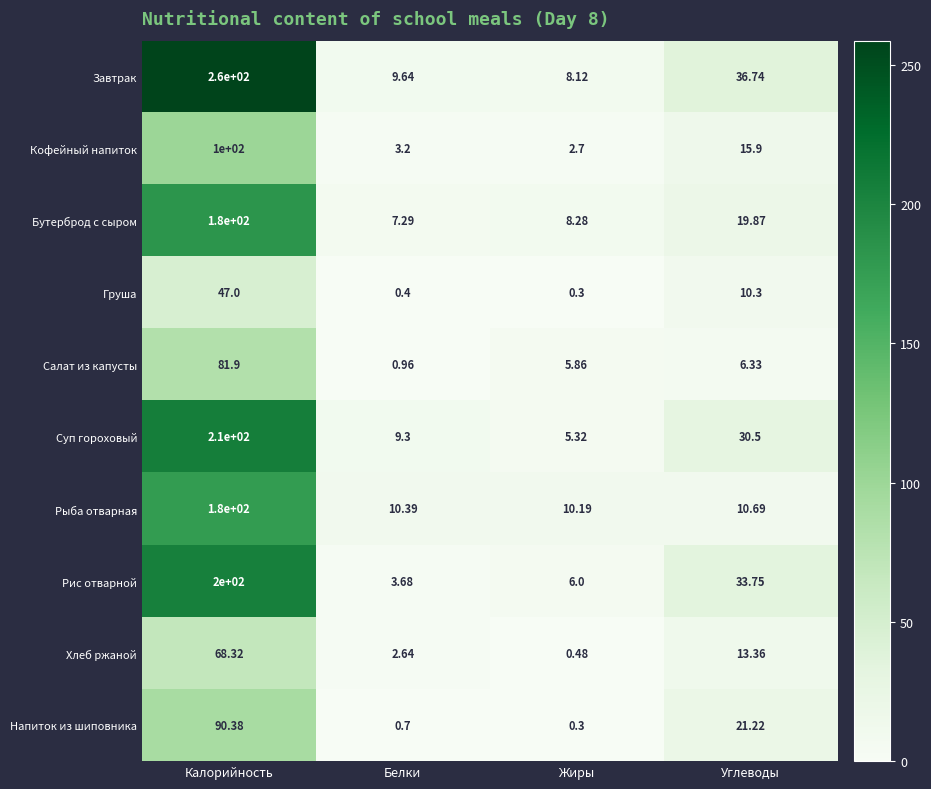

How many series are shown in this chart?

10